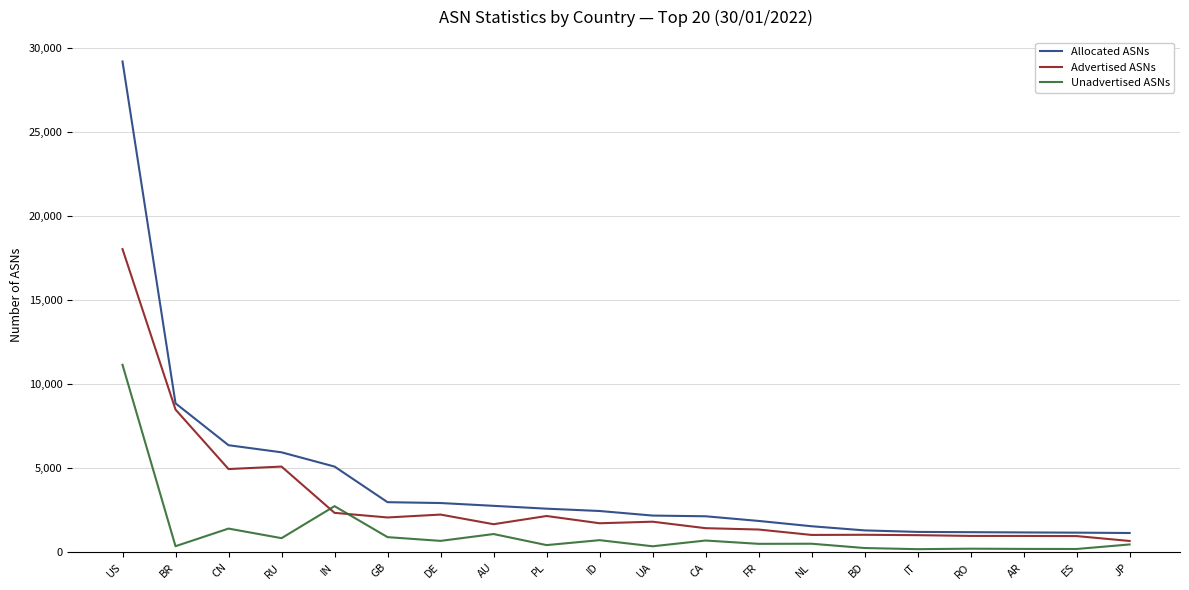

Which category has the highest value across all series?

US